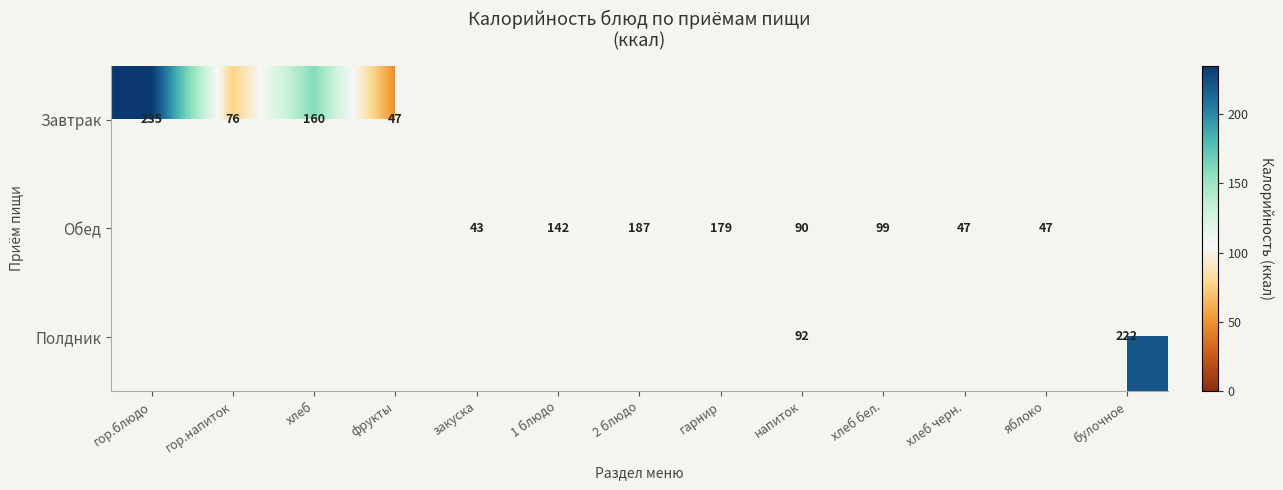

Is it true that Обед equals 90 at напиток?

True